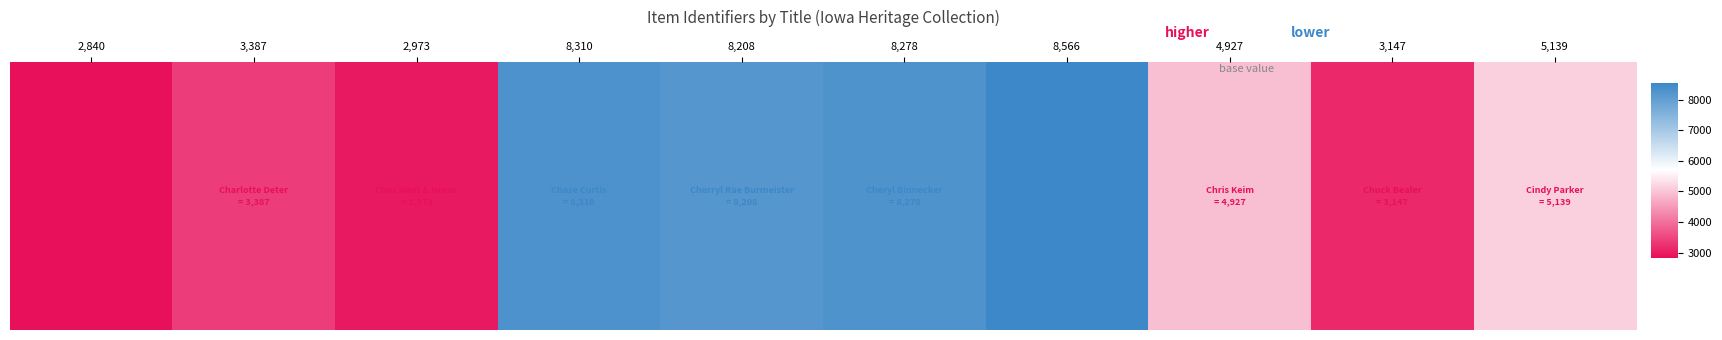

Reading left to right, transcribe all the data shown in this chart.

2,840=2840	3,387=3387	2,973=2973	8,310=8310	8,208=8208	8,278=8278	8,566=8566	4,927=4927	3,147=3147	5,139=5139